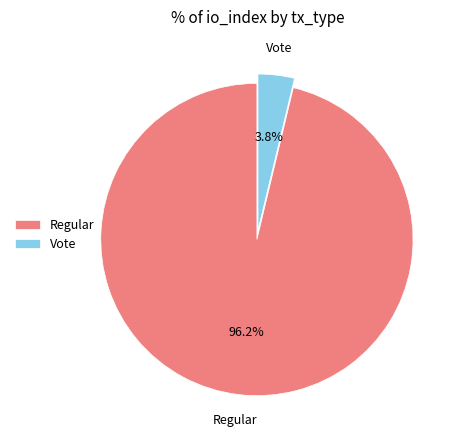

What is the largest slice in the pie chart?

Regular